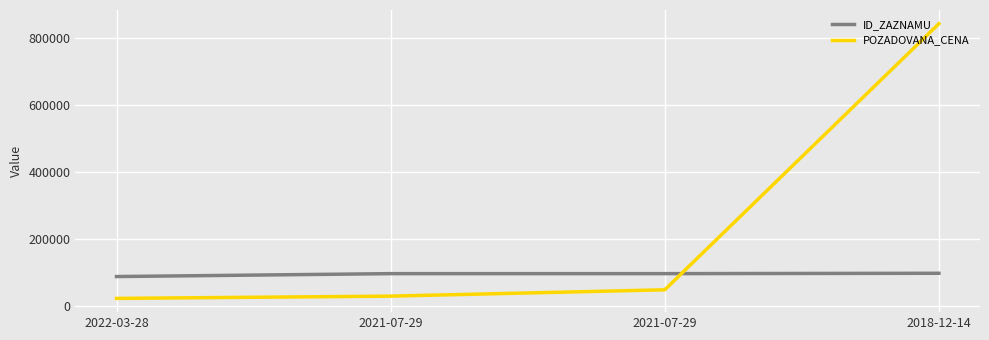

Is this an area chart (filled region under the line)?

No